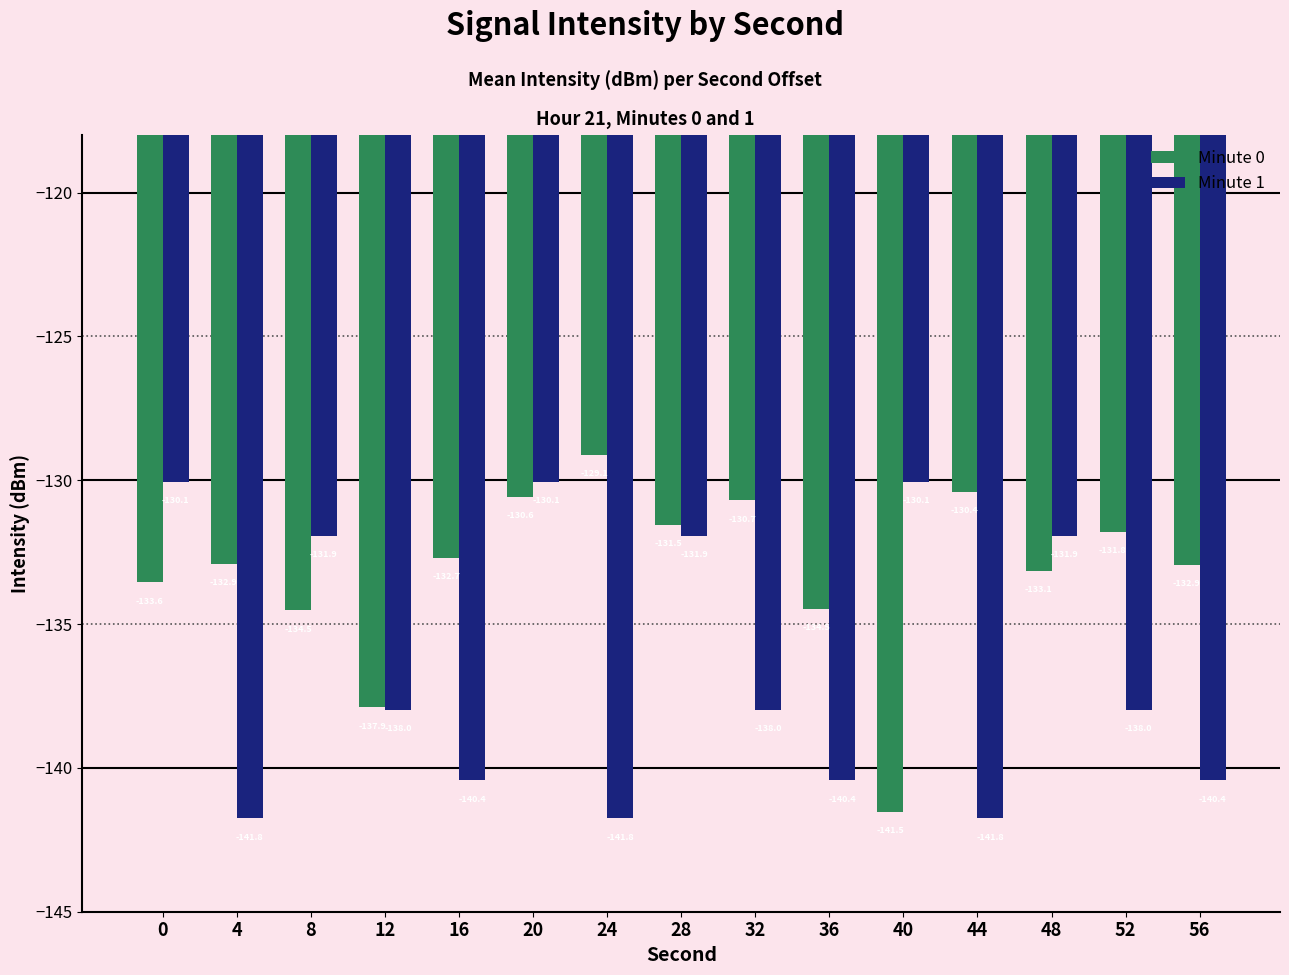

Which series has the largest total across all categories?

Minute 0